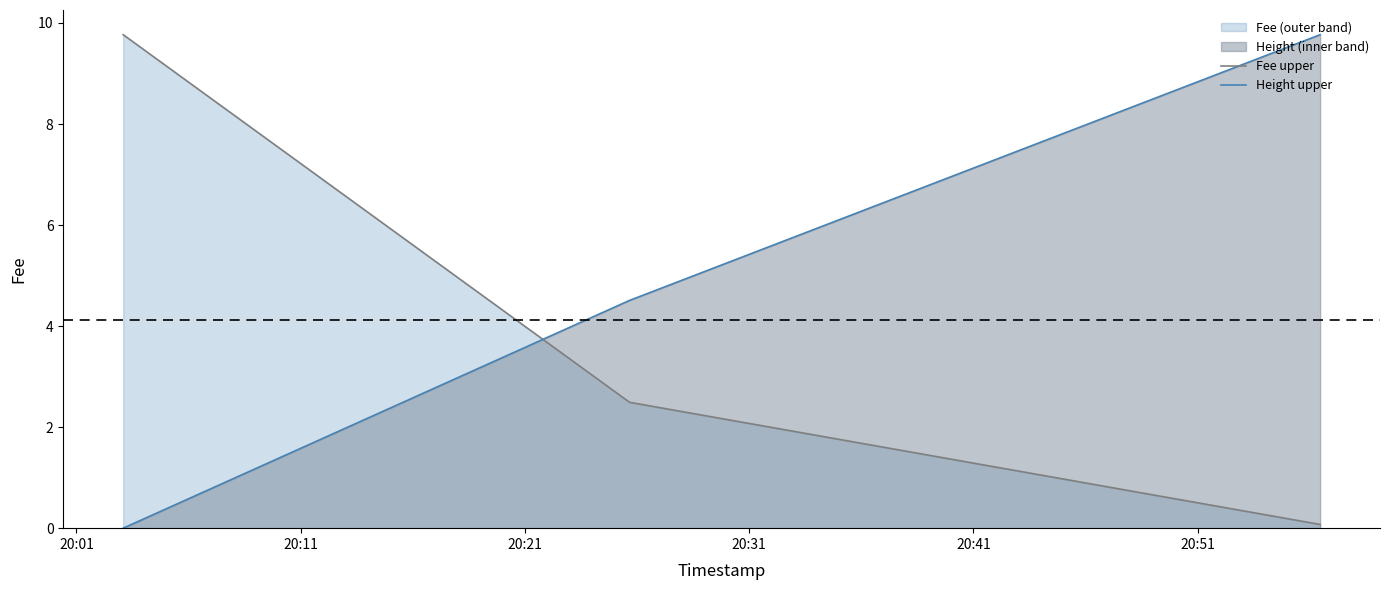

Which series has the largest total across all categories?

Height upper